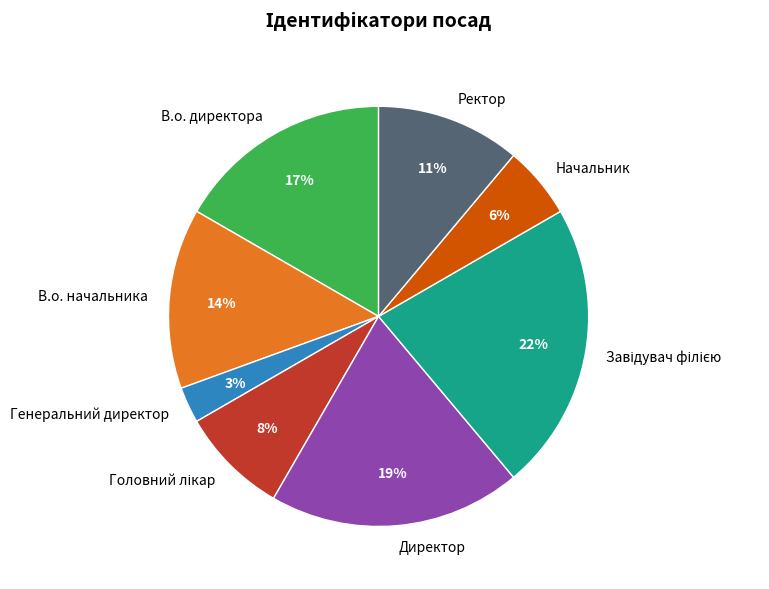

Which slice is the smallest?

Генеральний директор